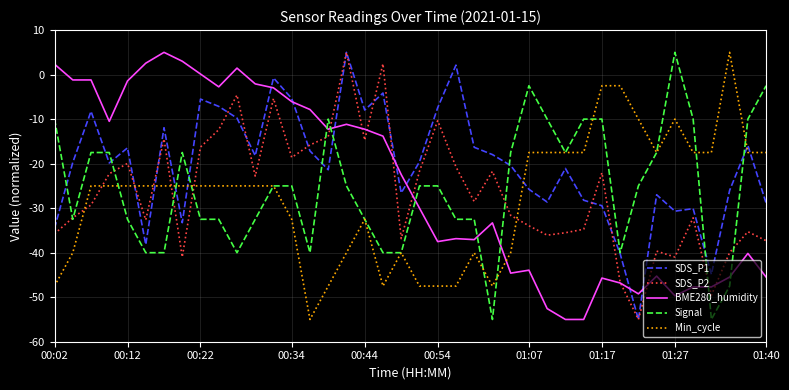

What is the smallest value displayed?

-55.0